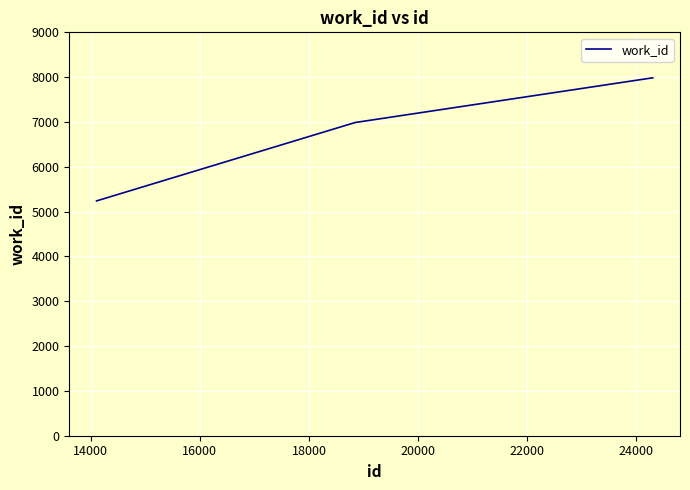

Is this an area chart (filled region under the line)?

No